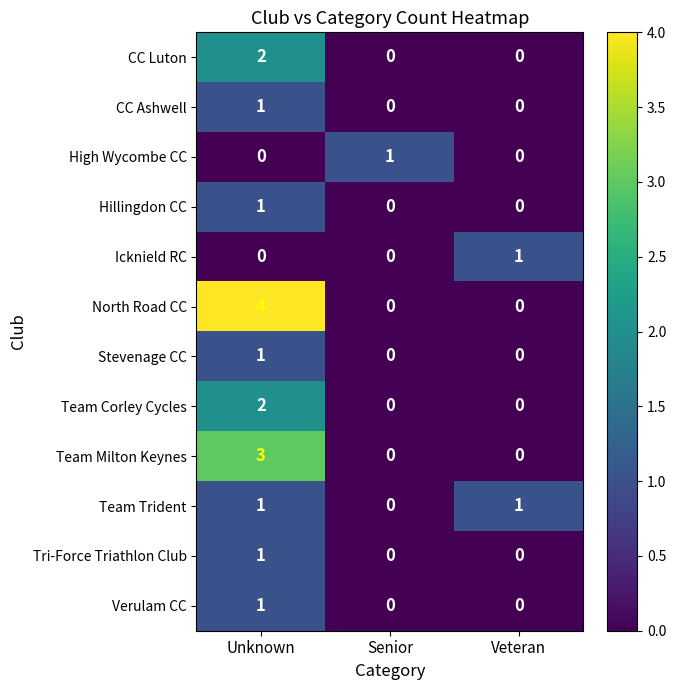

How many distinct data groups are displayed?

12